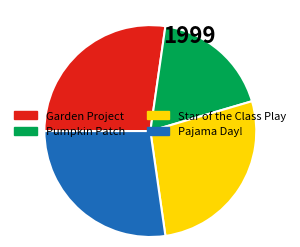

How many slices are in this pie chart?

4